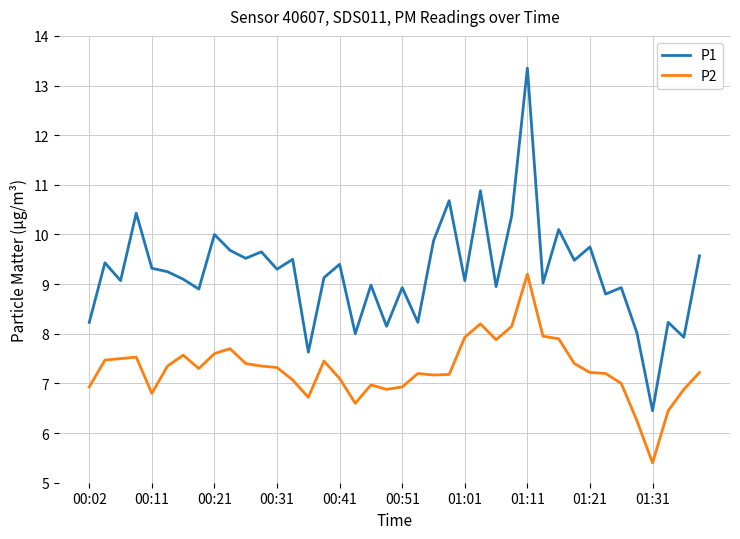

Which series has the largest total across all categories?

P1